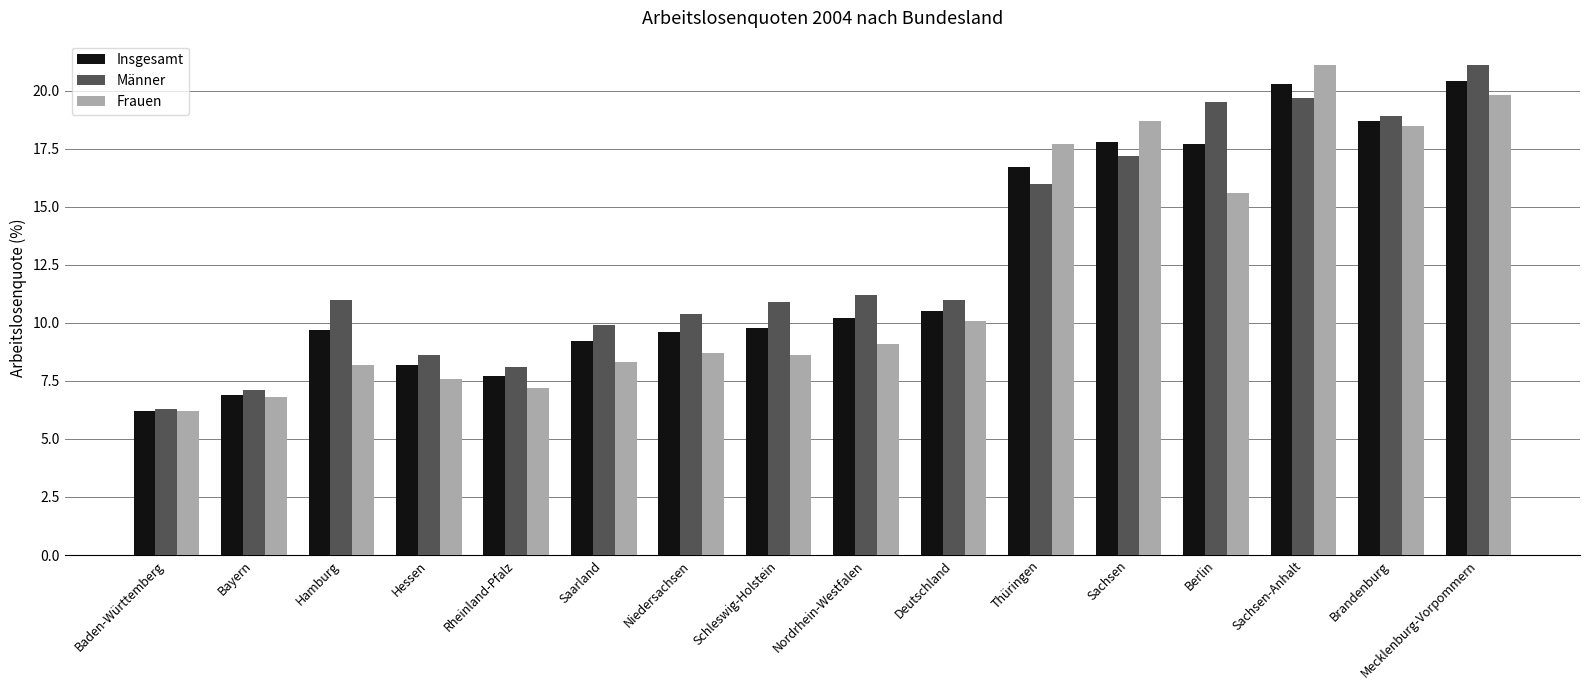

At which label does Männer reach its minimum?

Baden-Württemberg